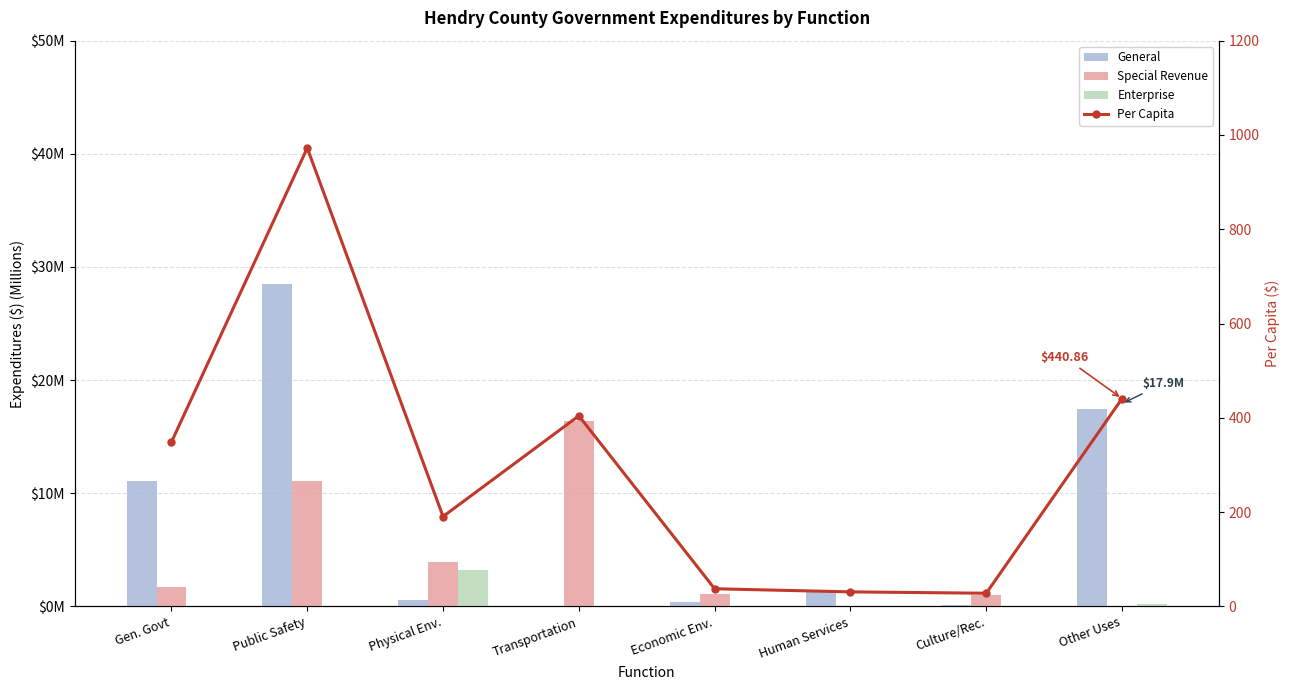

How many data points in General are less than 1?

4